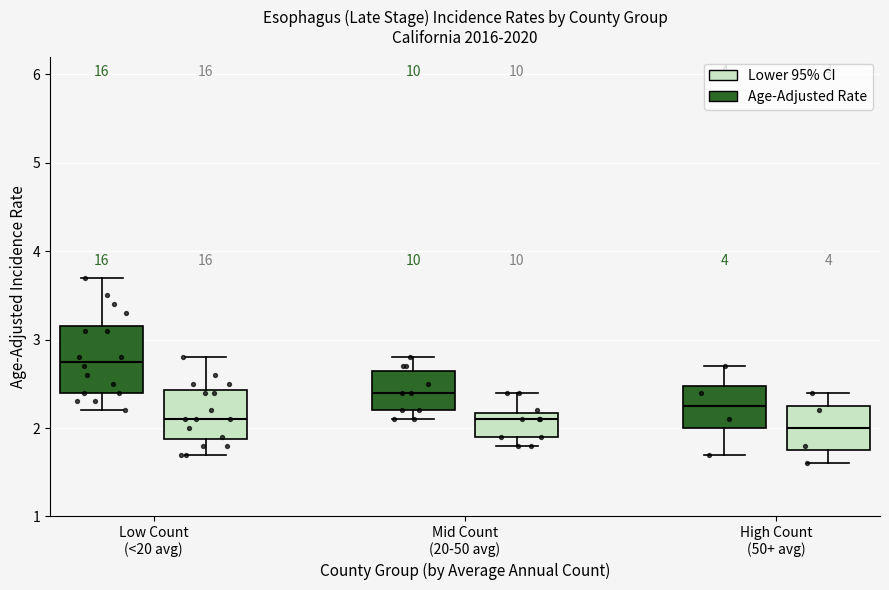

Reading left to right, transcribe this box plot: for each box, give where its median line is, the range the box spans, and where its two whiskers end, as read against the y-axis. The values are not printed on the chart, so give them approximately, as read against the axis.

Low Count (<20 avg) (Age-Adjusted Rate): median 2.8, box 2.4 to 3.2, whiskers 2.2 to 3.7
Low Count (<20 avg) (Lower 95% CI): median 2.1, box 1.9 to 2.4, whiskers 1.7 to 2.8
Mid Count (20-50 avg) (Age-Adjusted Rate): median 2.4, box 2.2 to 2.7, whiskers 2.1 to 2.8
Mid Count (20-50 avg) (Lower 95% CI): median 2.1, box 1.9 to 2.2, whiskers 1.8 to 2.4
High Count (50+ avg) (Age-Adjusted Rate): median 2.3, box 2.0 to 2.5, whiskers 1.7 to 2.7
High Count (50+ avg) (Lower 95% CI): median 2.0, box 1.8 to 2.3, whiskers 1.6 to 2.4